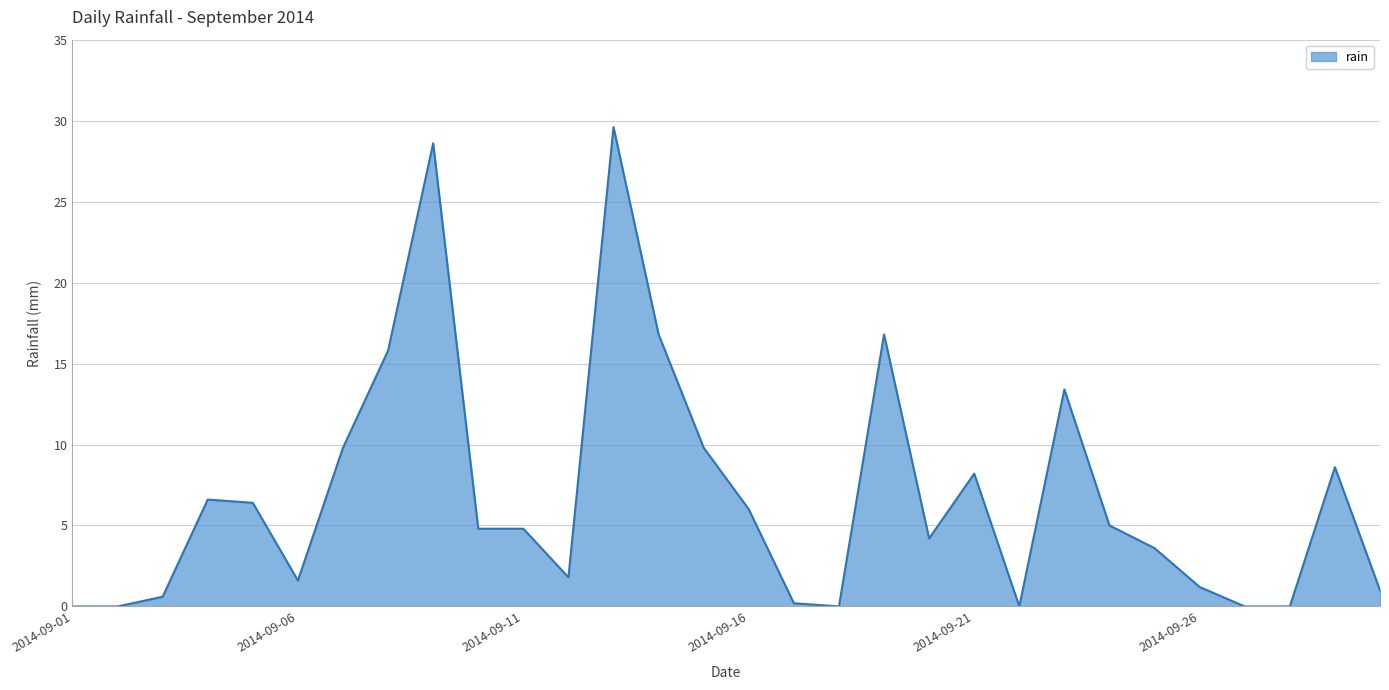

Is this an area chart (filled region under the line)?

Yes